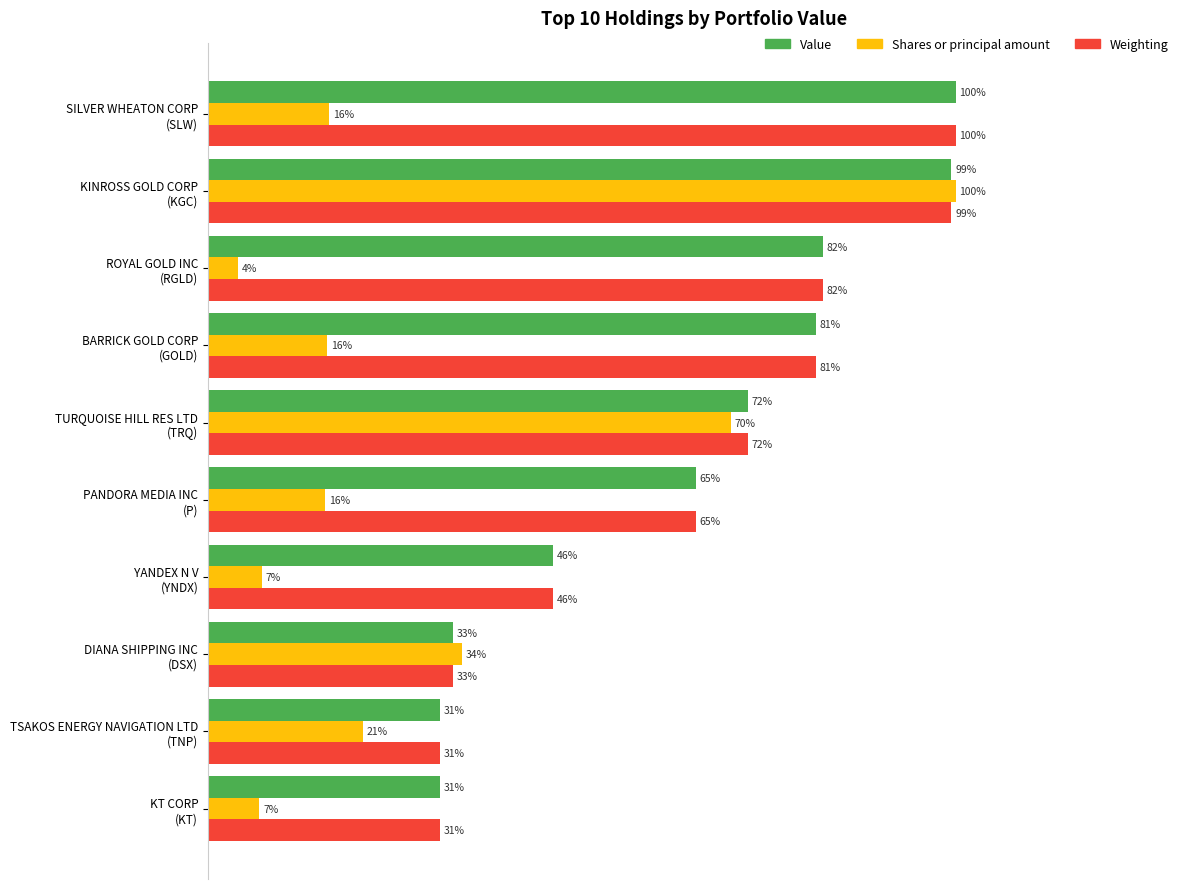

Which series has the largest range (max minus min)?

Shares or principal amount